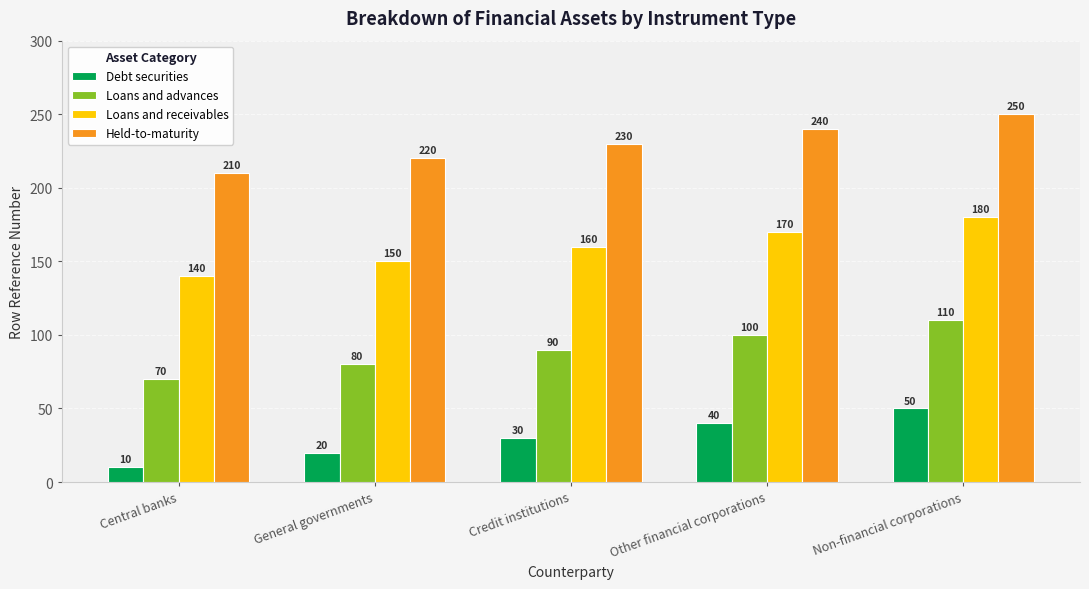

Are the bars horizontal?

No